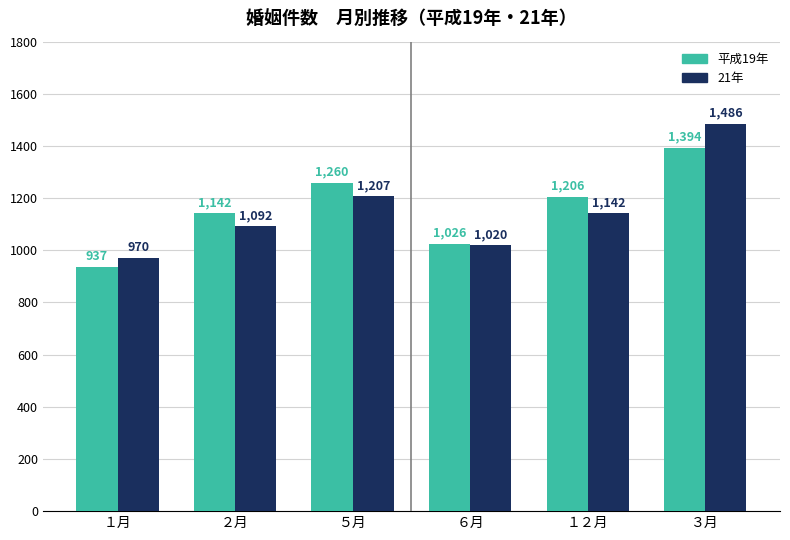

How many values in the 平成19年 series are below 1206?

3